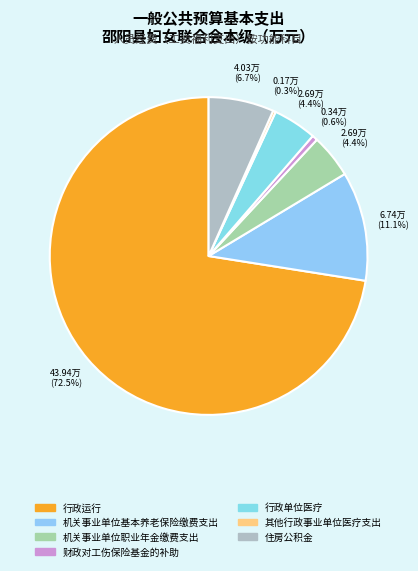

To the nearest percent, what is the average slice percentage?

14%